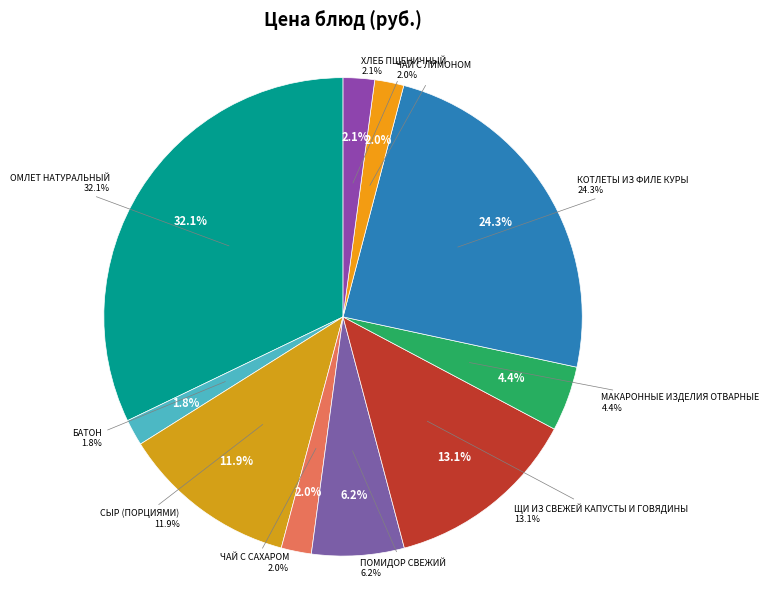

Combined, what portion of the pie is ЧАЙ С САХАРОМ and ОМЛЕТ НАТУРАЛЬНЫЙ?

34.2%